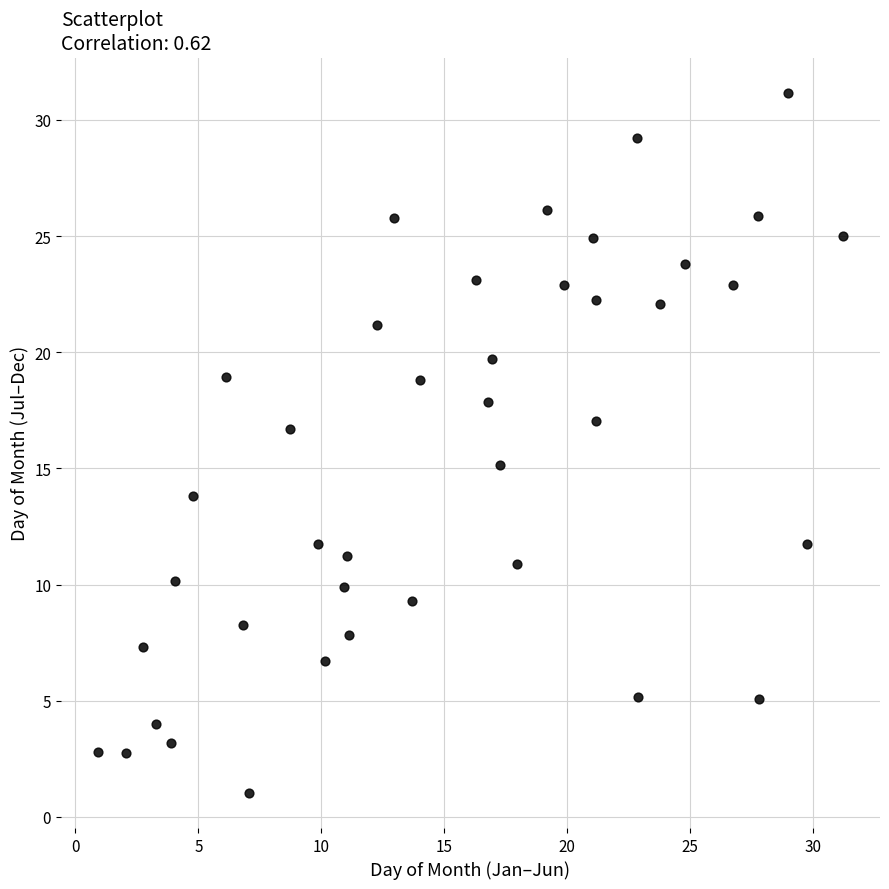

What is the range of X values (max minus min)?

30.3